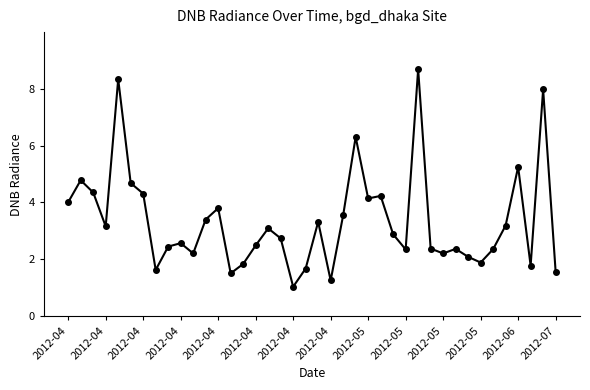

What is the greatest value displayed?

8.7